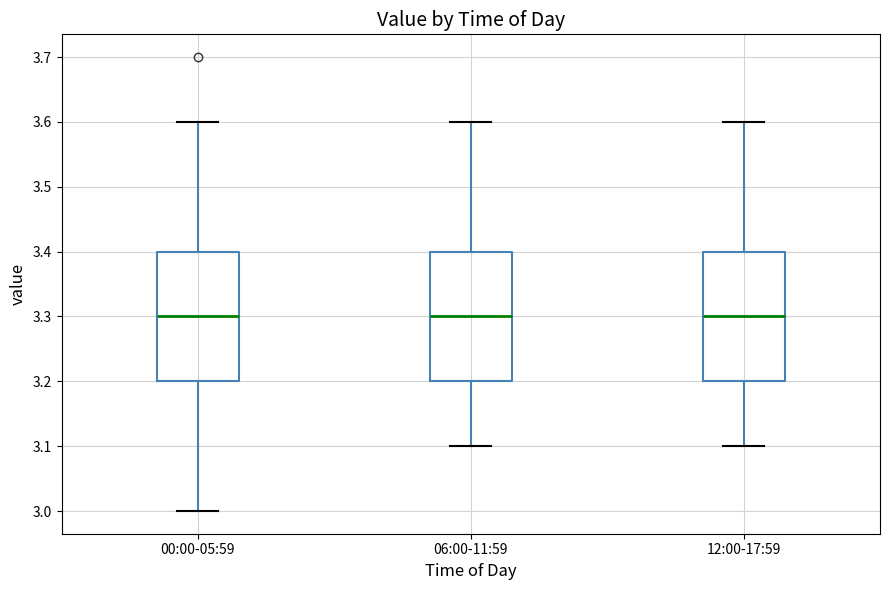

Where does the upper whisker of the box for 12:00-17:59 end on the y-axis? The values are not printed on the chart, so give them approximately, as read against the axis.

3.6